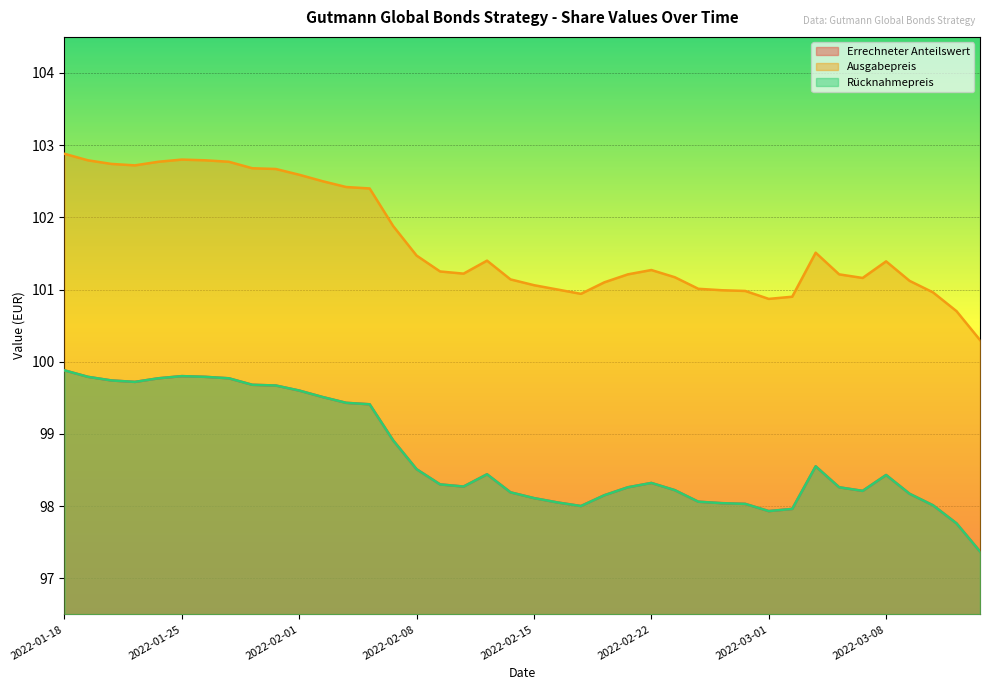

What is the difference between the highest and lowest values at 2022-02-22?

3.0